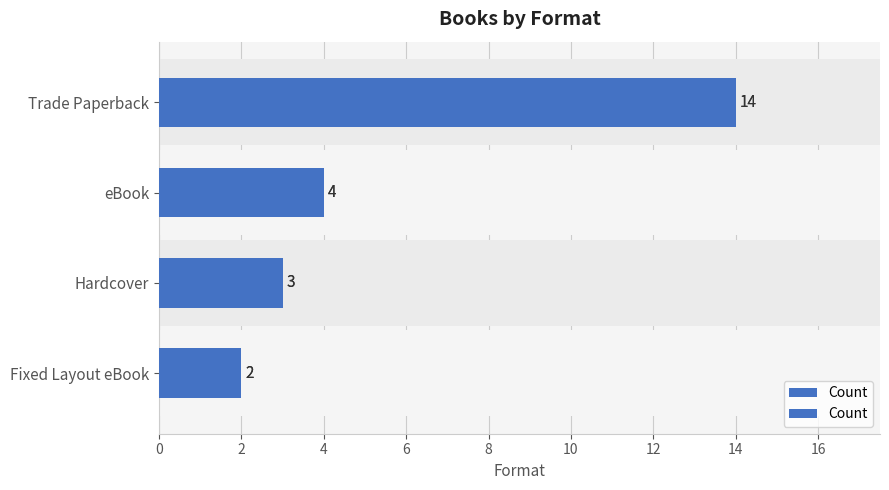

How many bars are there in total?

4